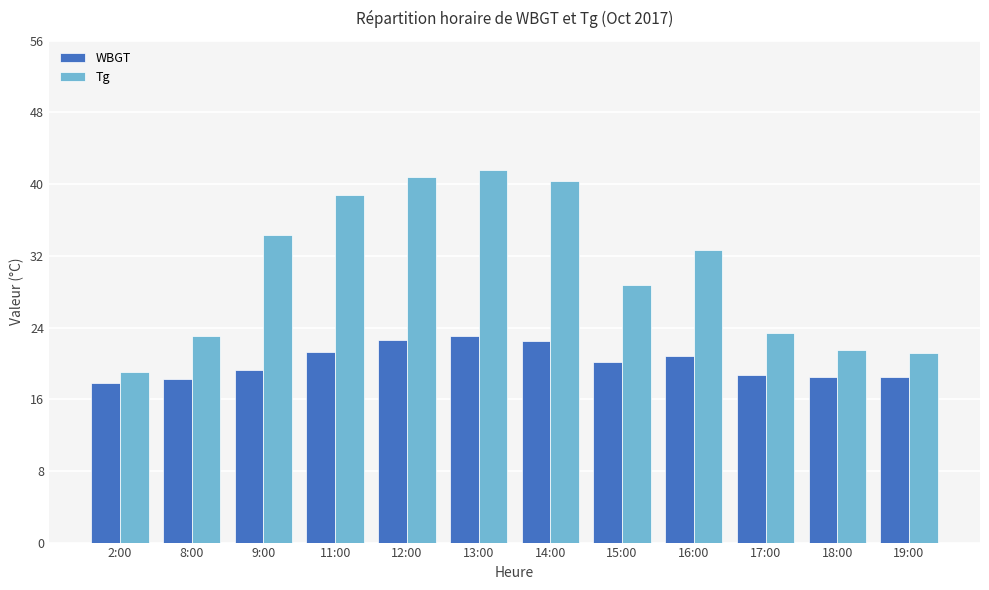

Is it true that Tg equals 66.5 at 11:00?

False